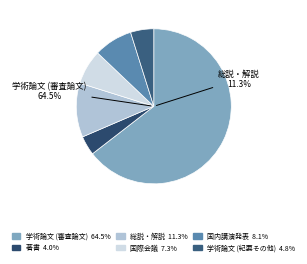

To the nearest percent, what is the combined percentage of 著書 and 国内講演発表?

12%